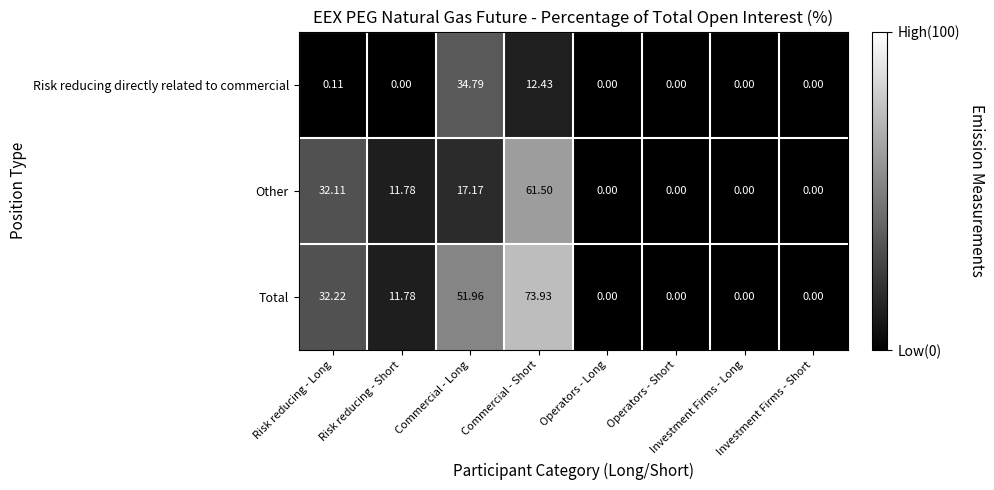

Which series has the widest spread of values?

Total